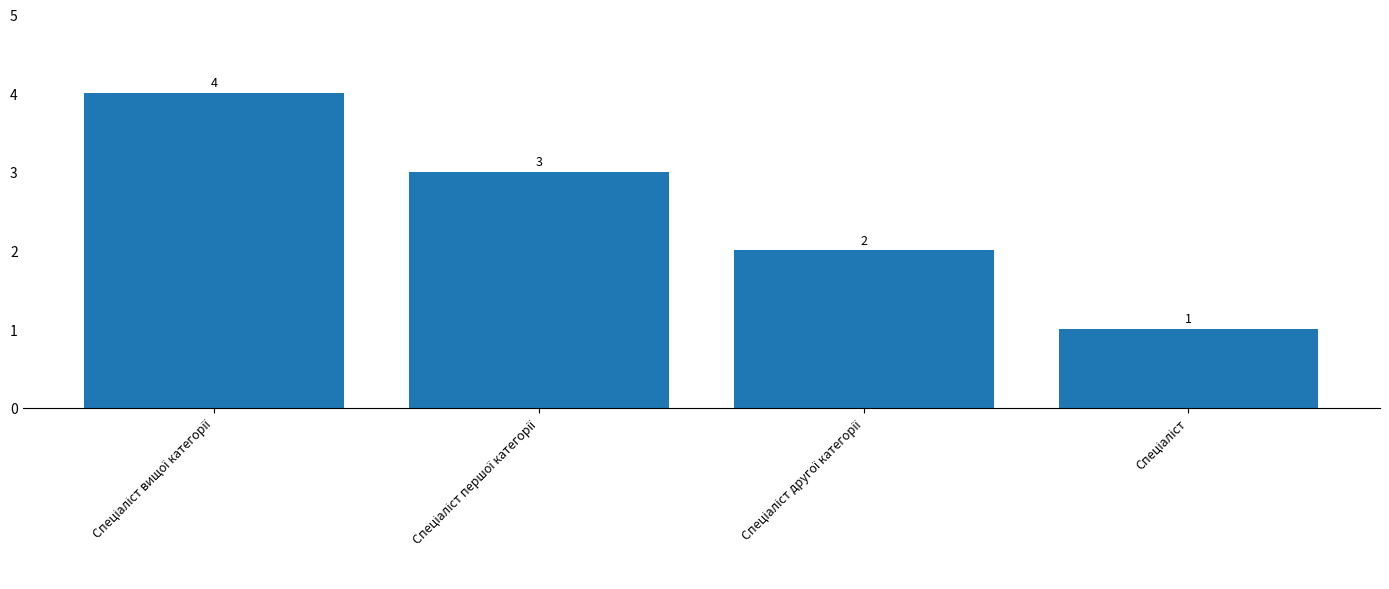

What is the greatest value displayed?

4